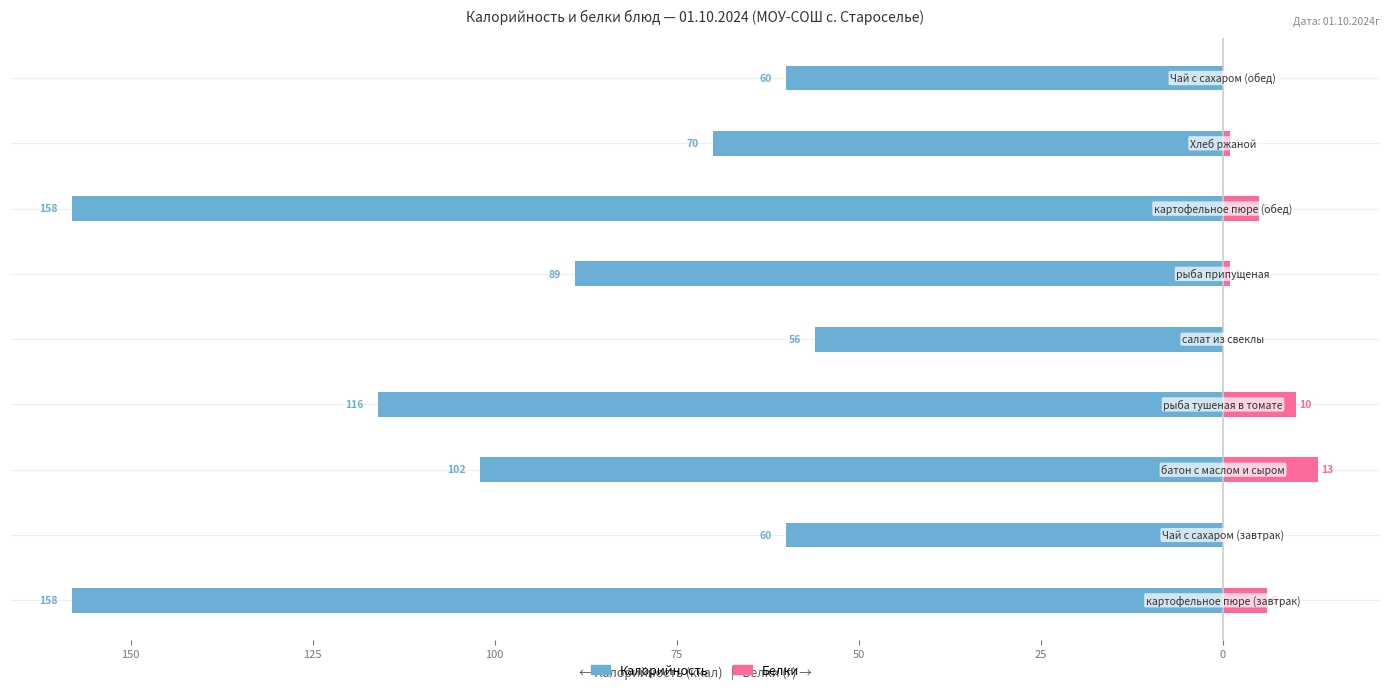

What is the average value of the Калорийность series?

-97